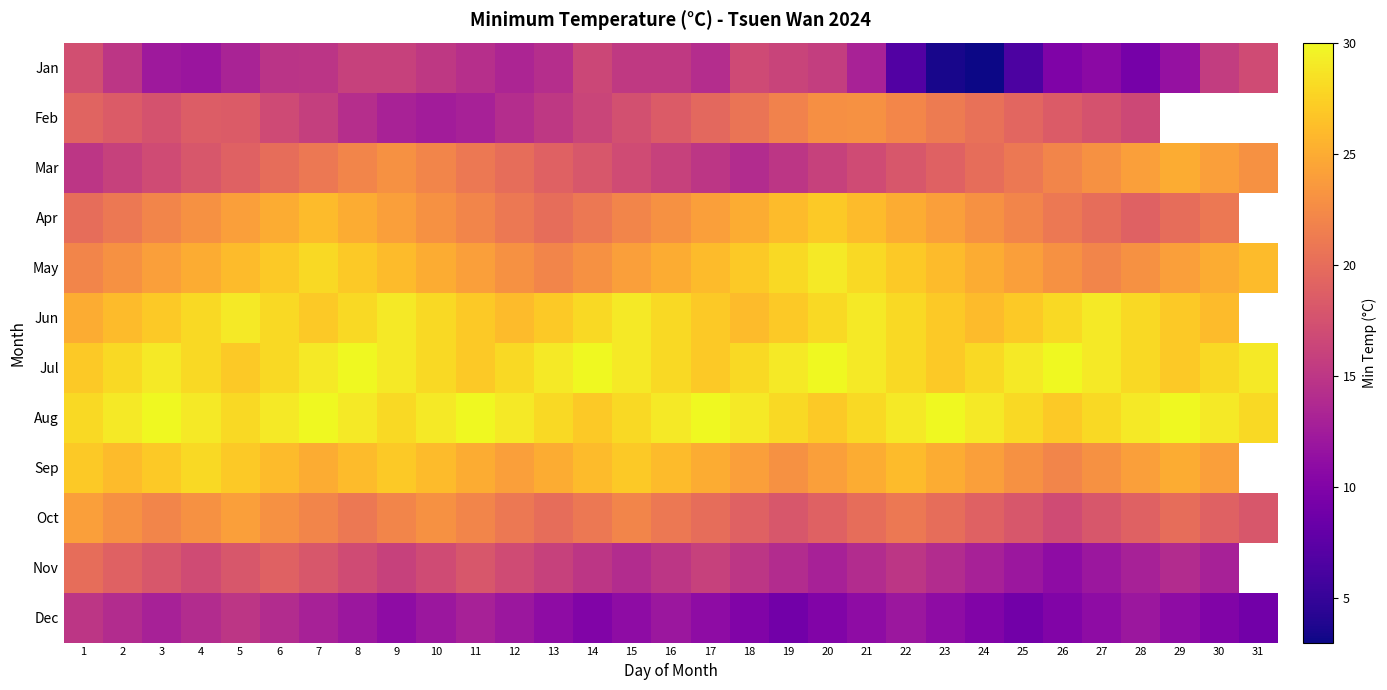

Which series has the largest total across all categories?

Aug